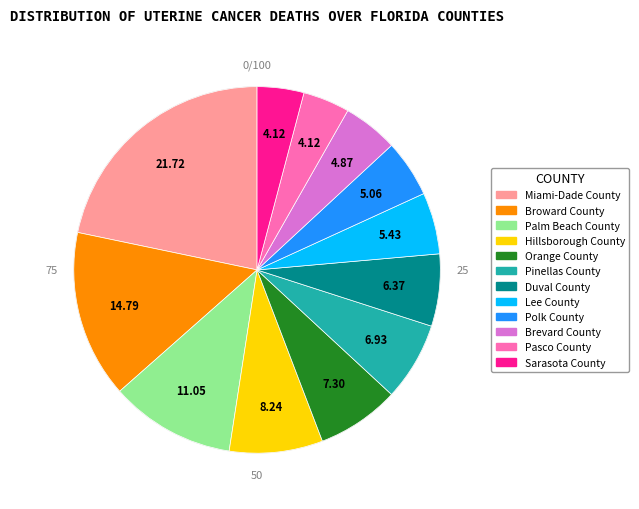

Which slice is the smallest?

Pasco County